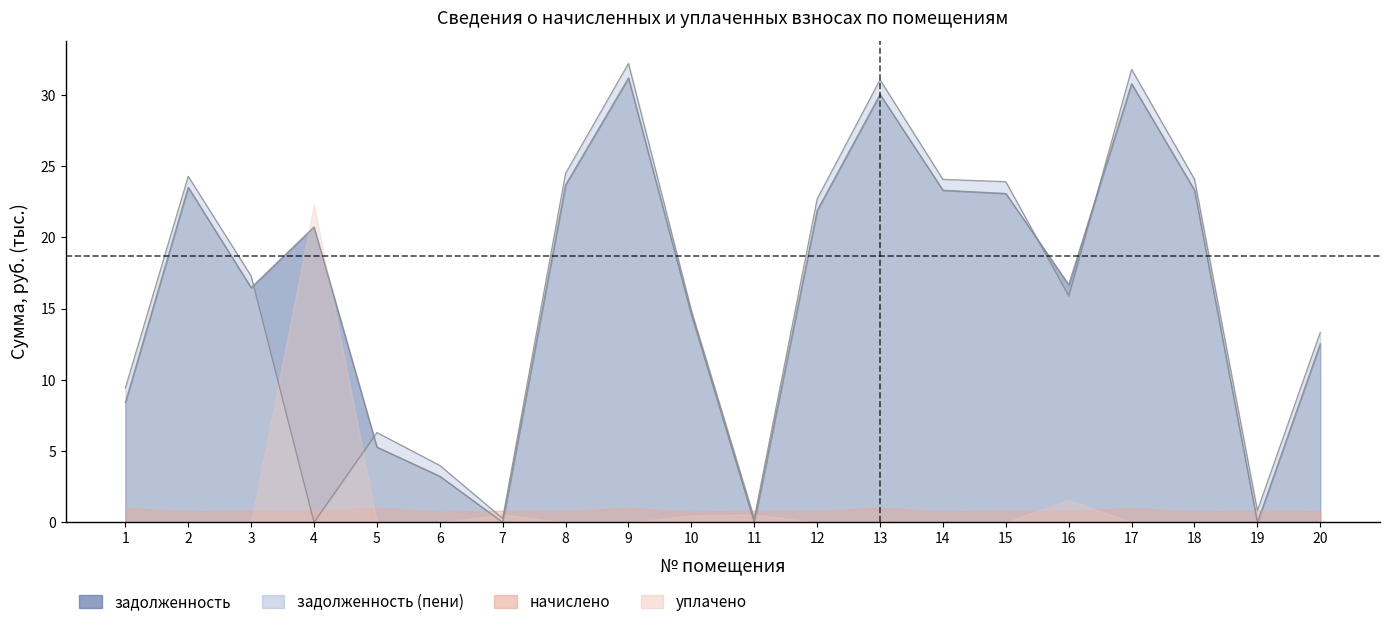

What is the difference between the highest and lowest values at 2?

0.8